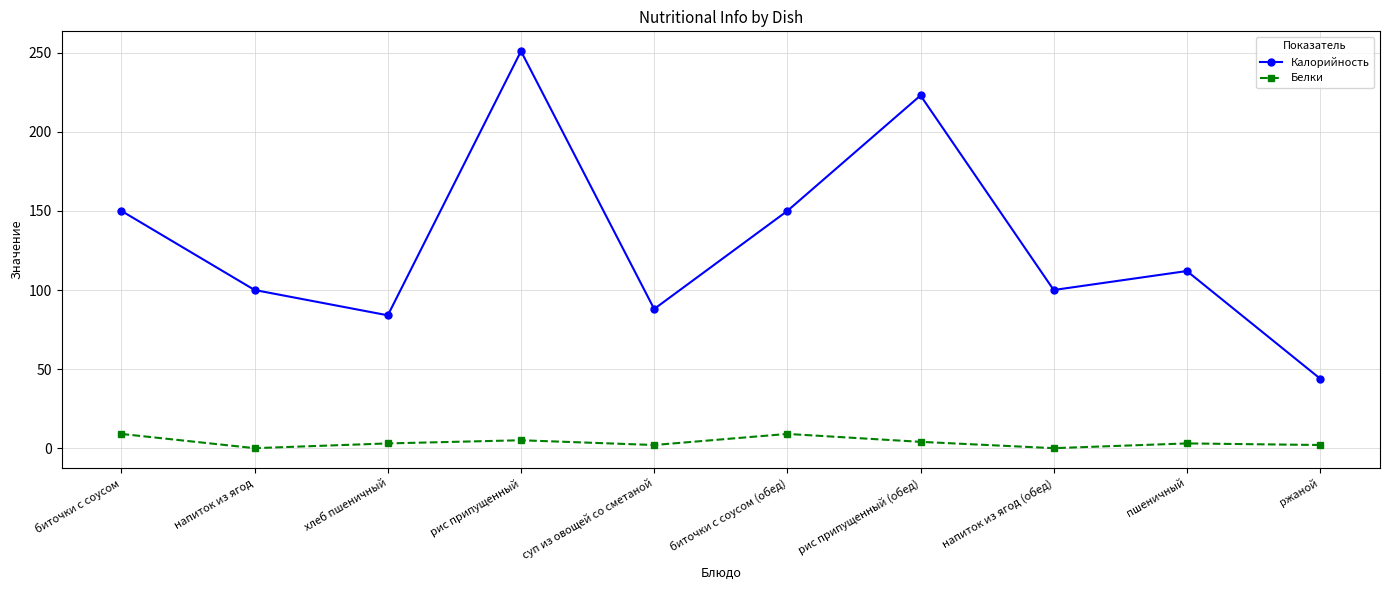

The Белки series shows 5 at рис припущенный. True or false?

True